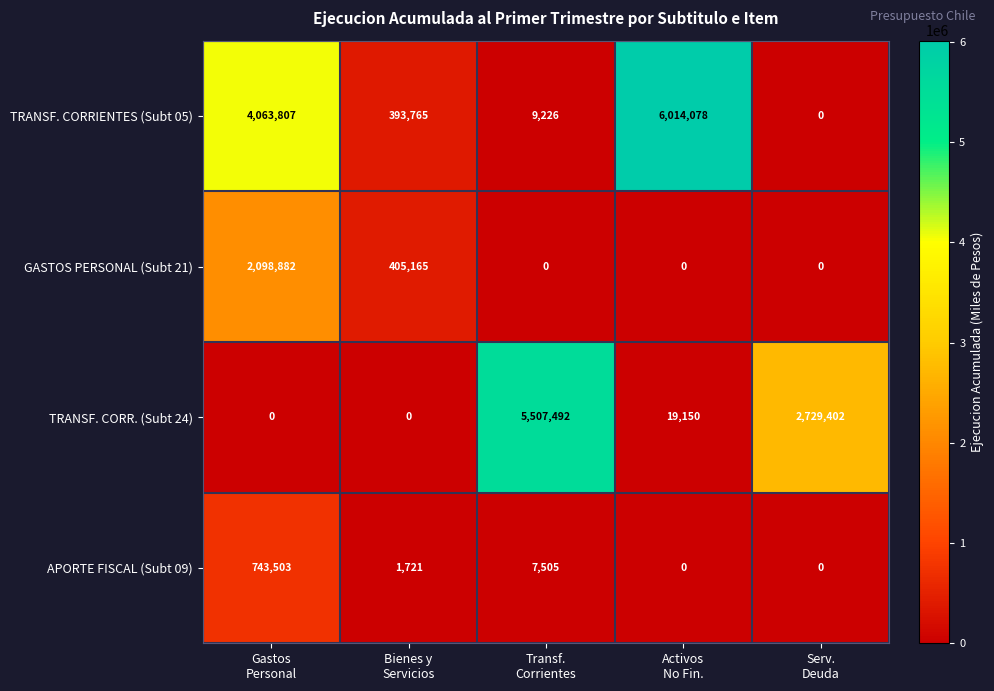

List the series in order of their overall mean, highest first.

TRANSF. CORRIENTES (Subt 05), TRANSF. CORR. (Subt 24), GASTOS PERSONAL (Subt 21), APORTE FISCAL (Subt 09)